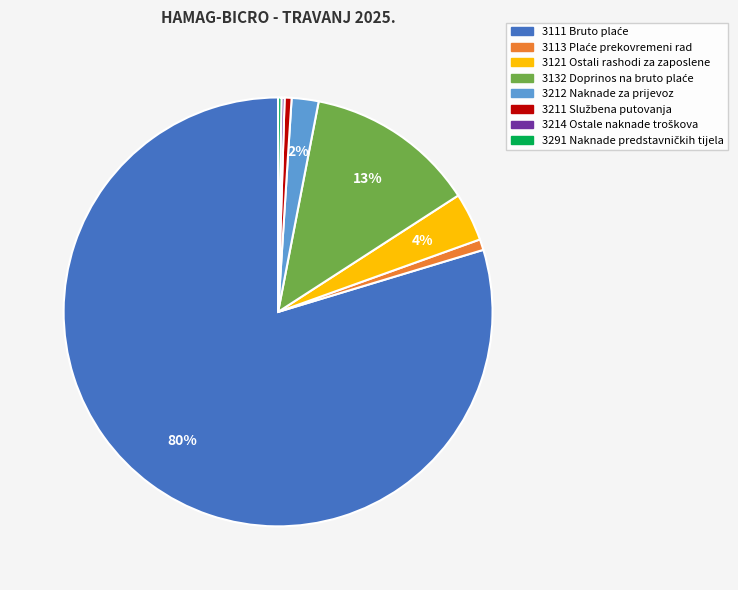

To the nearest percent, what is the difference between the largest and smallest slice percentages?

79%